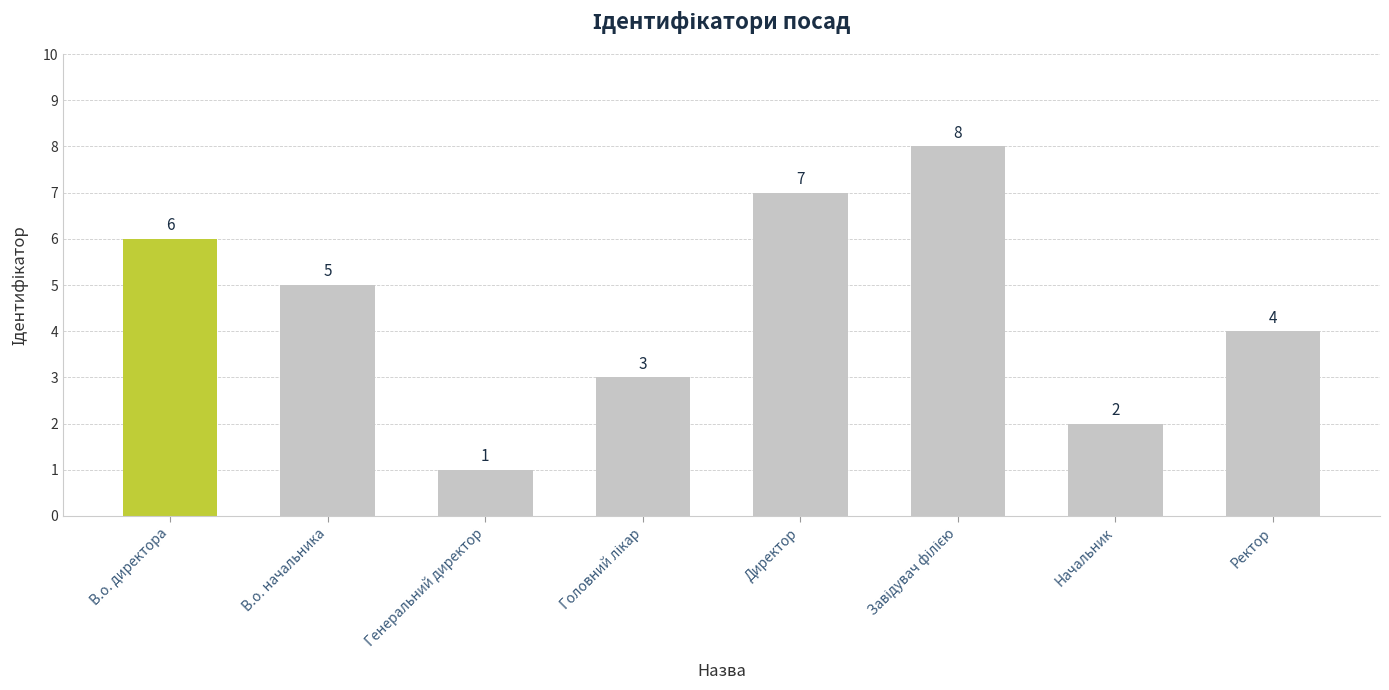

Which category has the lowest value across all series?

Генеральний директор